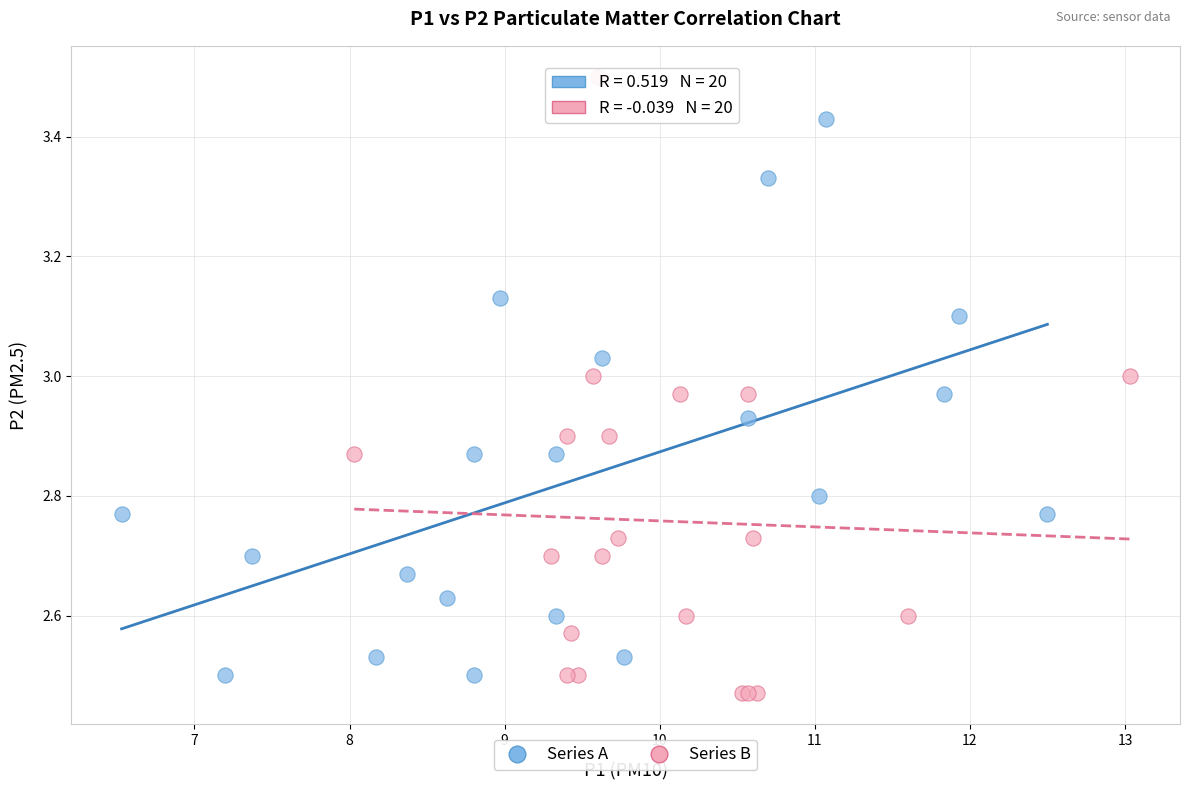

Which series reaches the maximum Y coordinate?

Series B